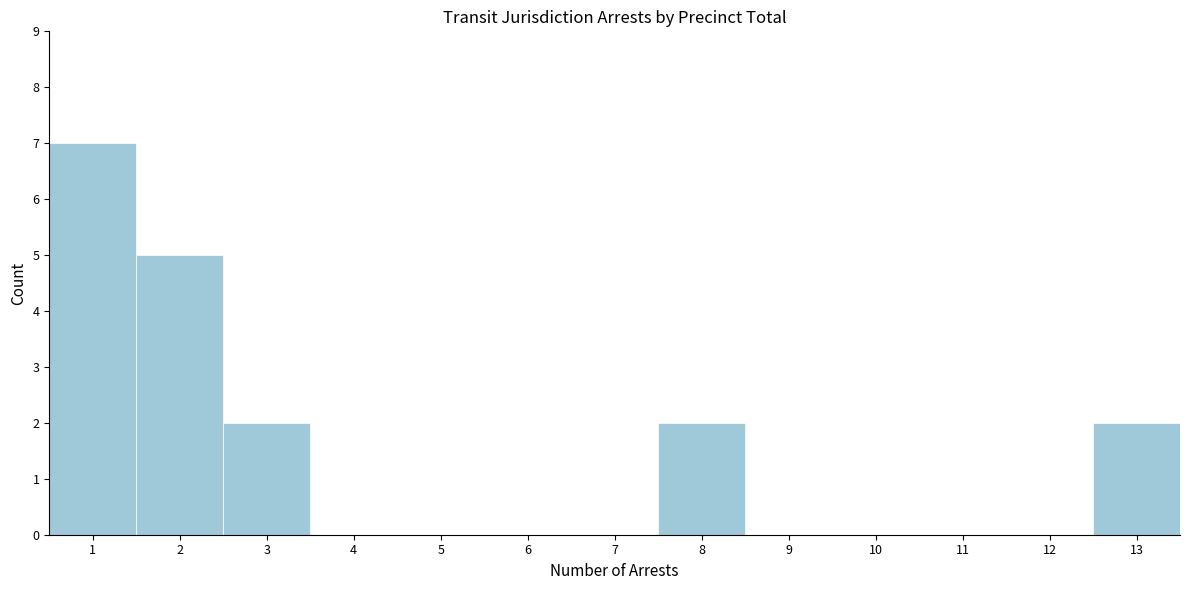

Which range on the x-axis has the tallest bar?

0.5 to 1.5